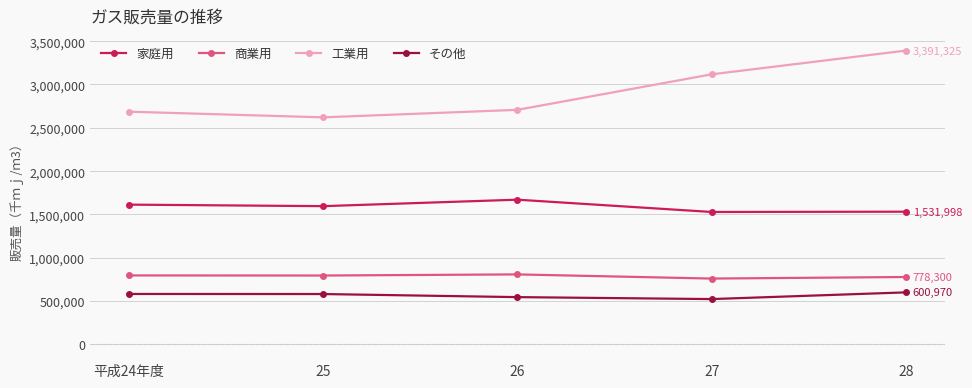

True or false: 家庭用 and その他 intersect in this chart.

False